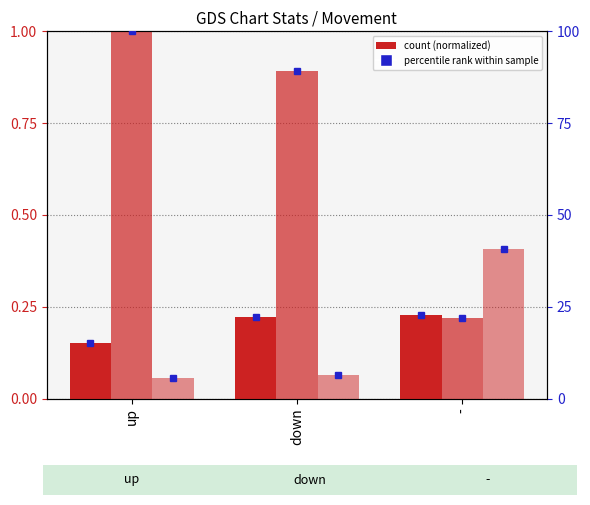

How many data points does each series have?

3